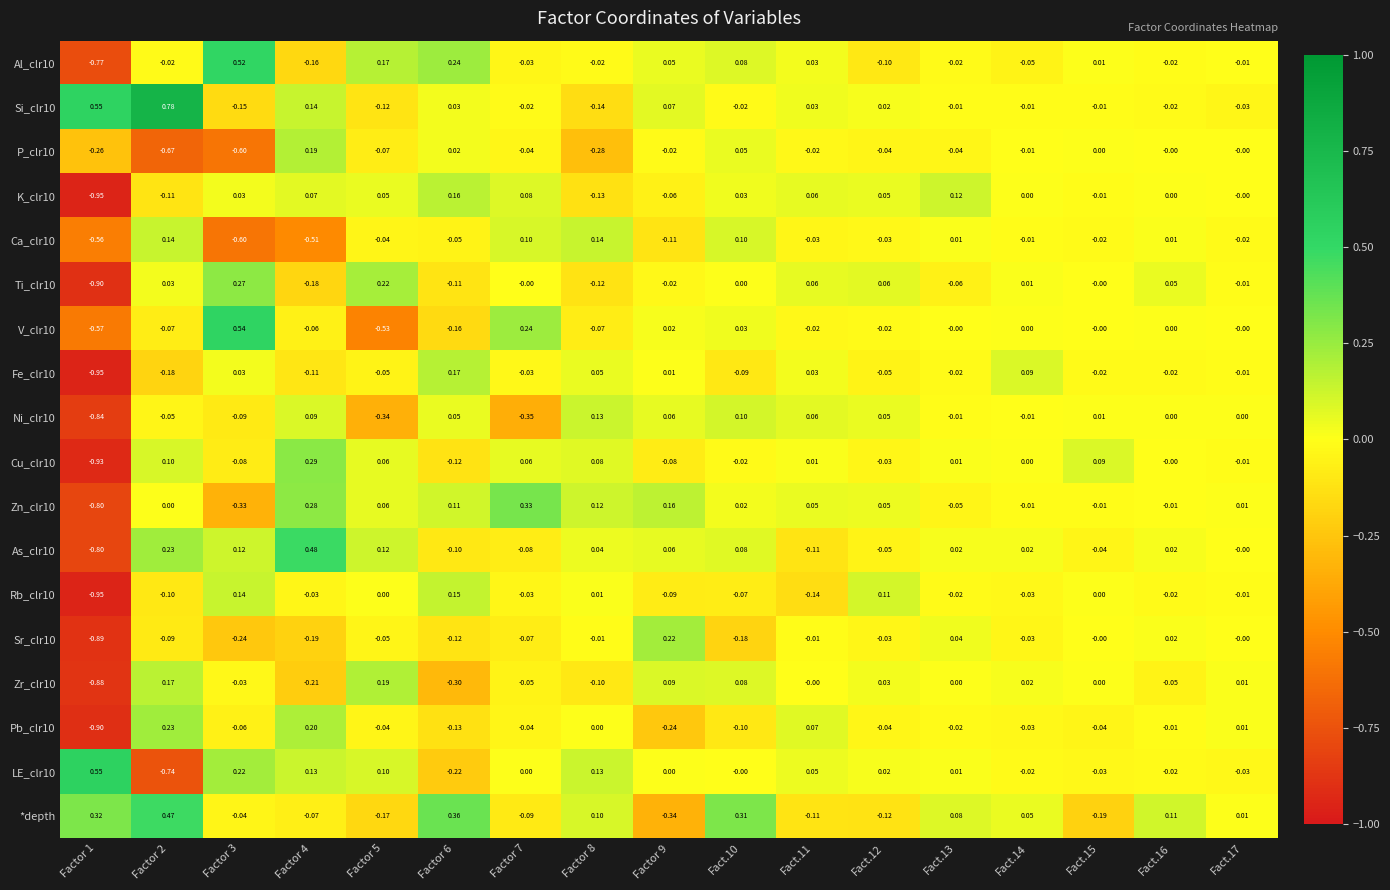

Is the value of Cu_clr10 at Factor 6 greater than the value of *depth at Factor 9?

Yes